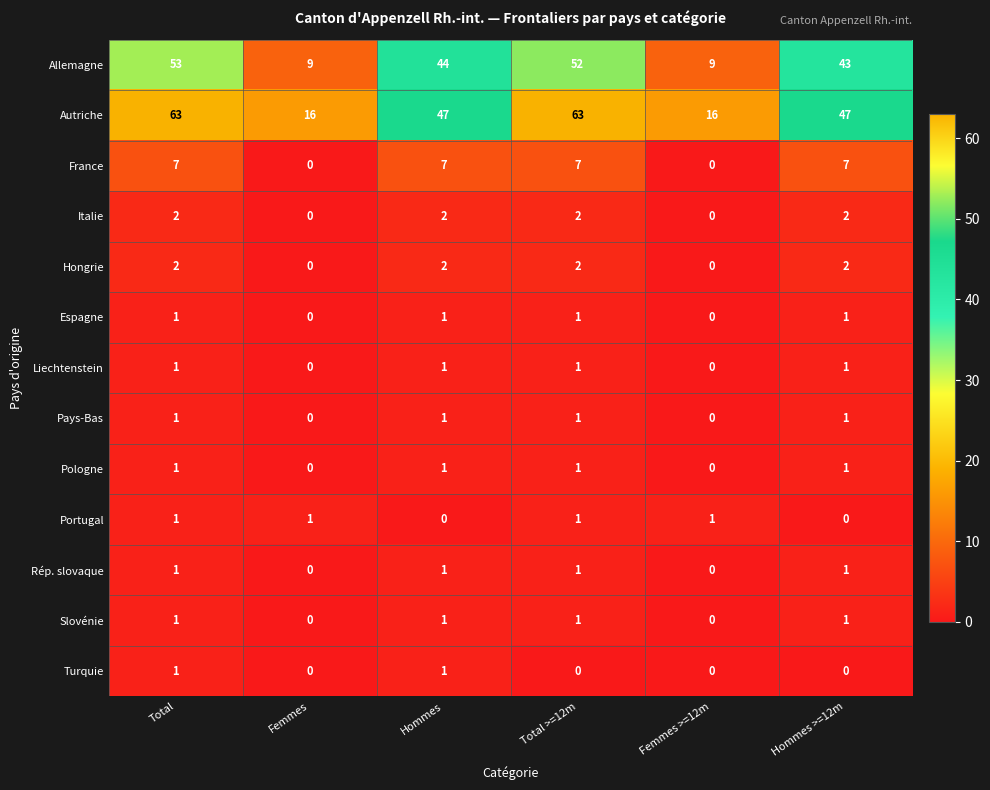

At how many categories does at least one series exceed 37?

4